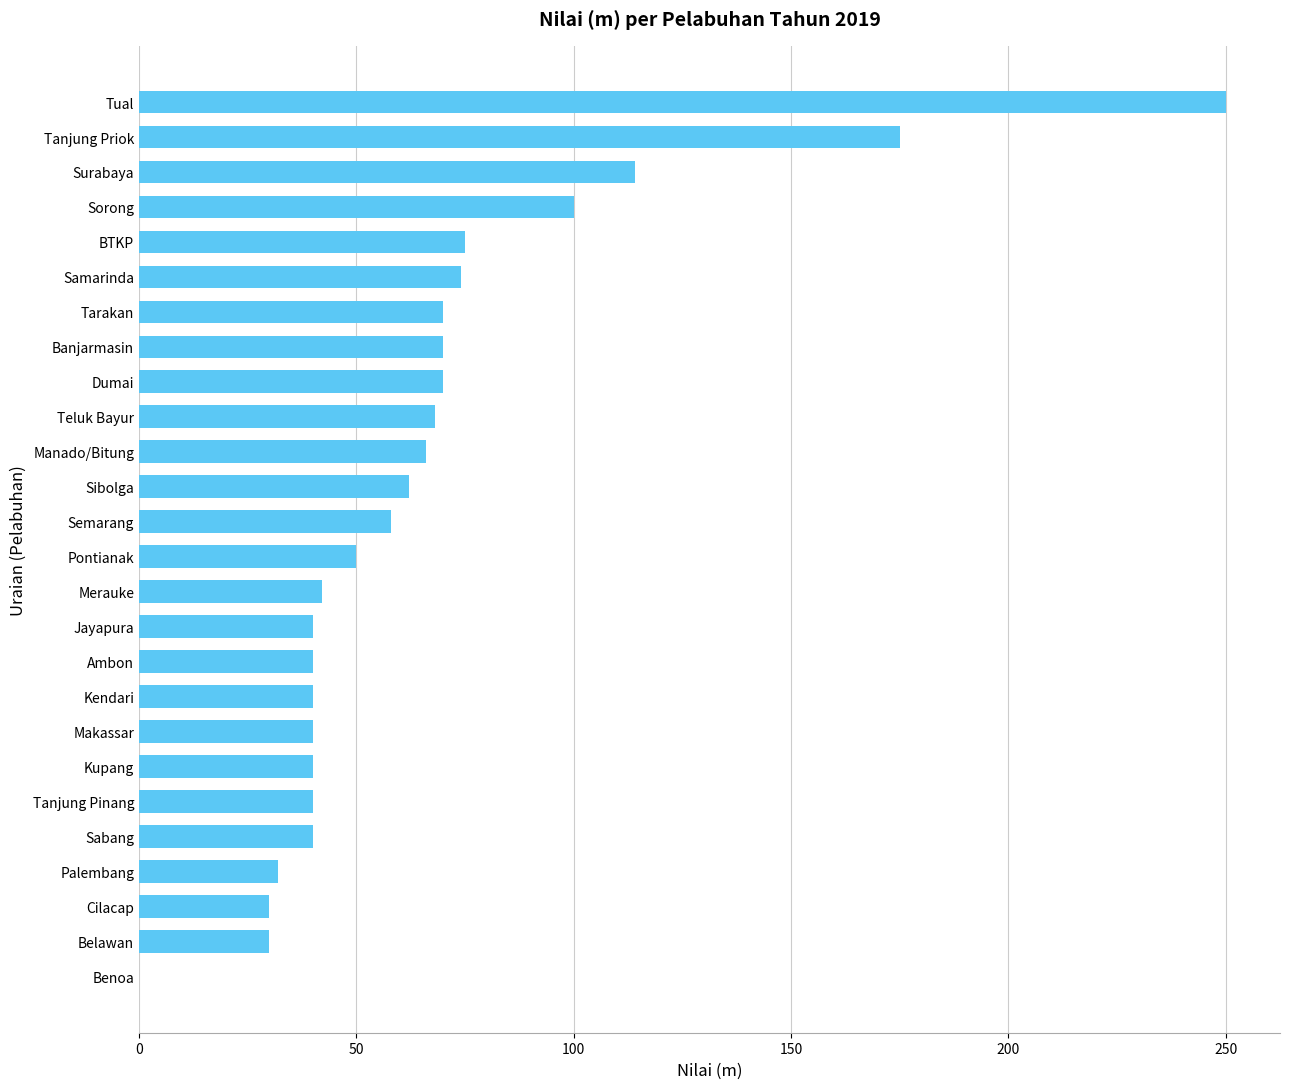

How many values are above zero?

25